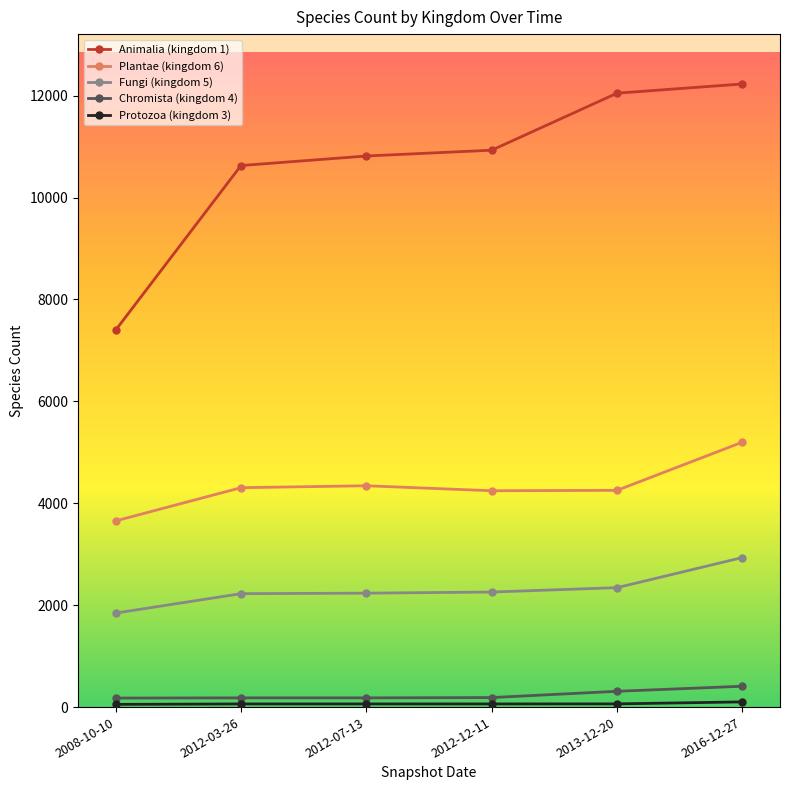

Which category has the lowest value in the Animalia (kingdom 1) series?

2008-10-10